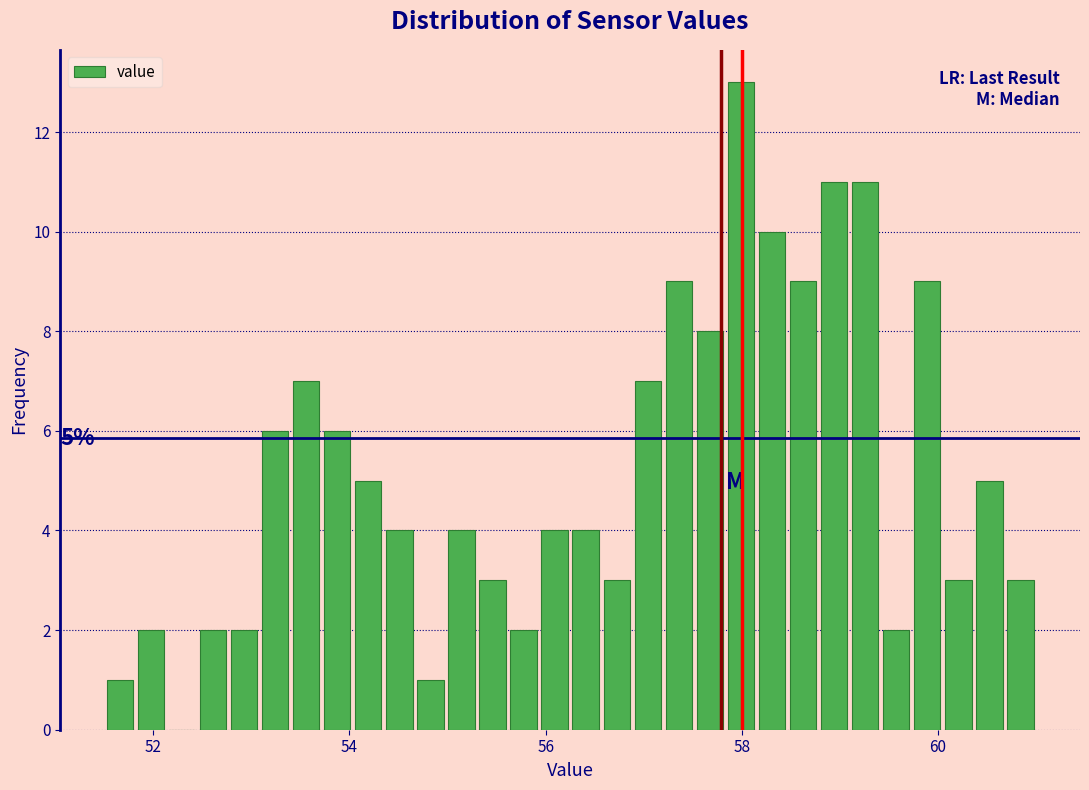

Read against the x-axis, roughly where is the centre of the tallest bar?

58.0